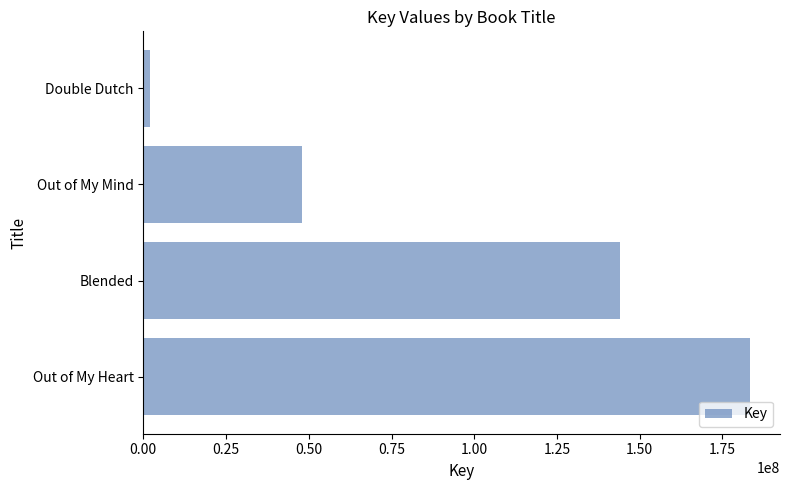

Reading top to bottom, transcribe all the data shown in this chart.

Double Dutch=1908058	Out of My Mind=47856459	Blended=143940063	Out of My Heart=183212020